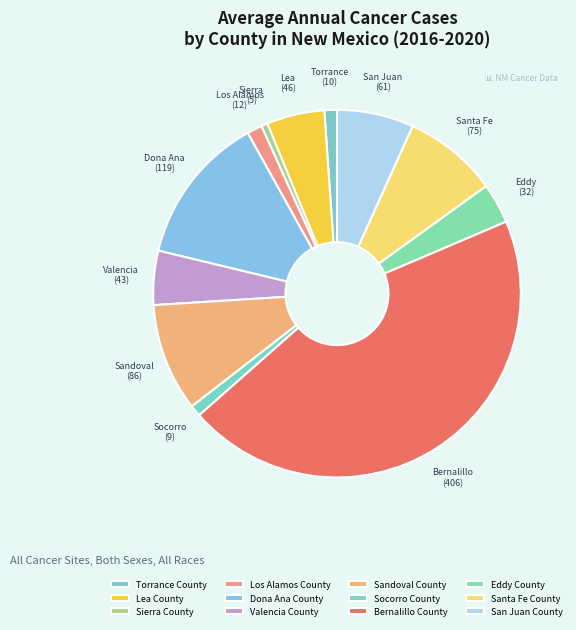

What is the change in value from Valencia County to Santa Fe County?

+32